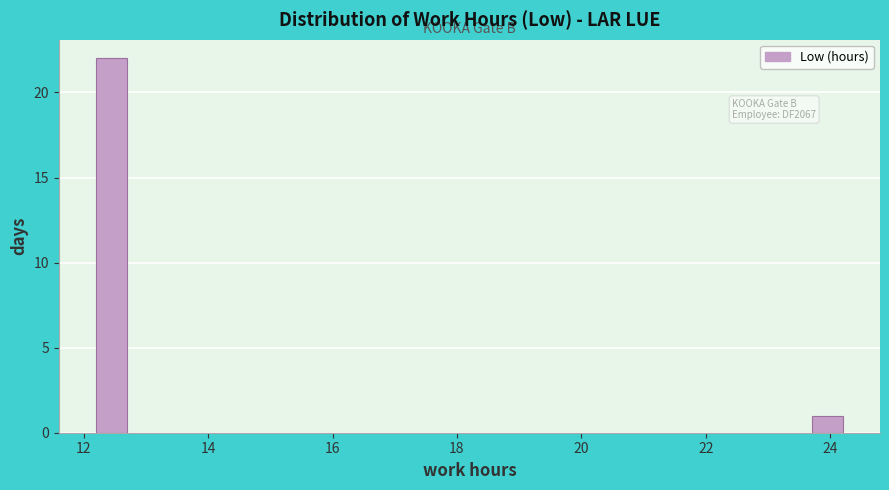

Read against the x-axis, roughly where is the centre of the tallest bar?

12.4